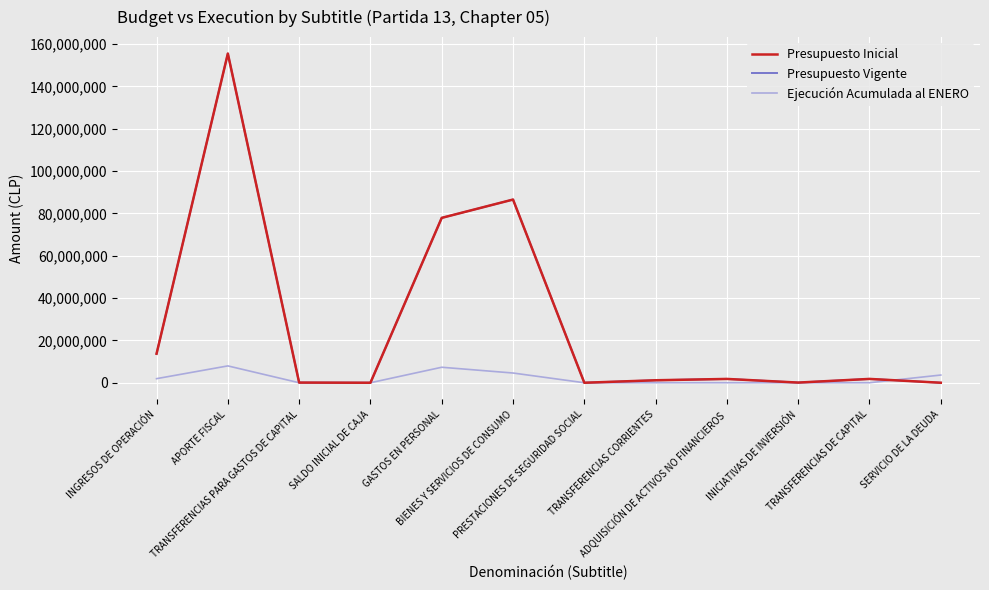

Is this an area chart (filled region under the line)?

No